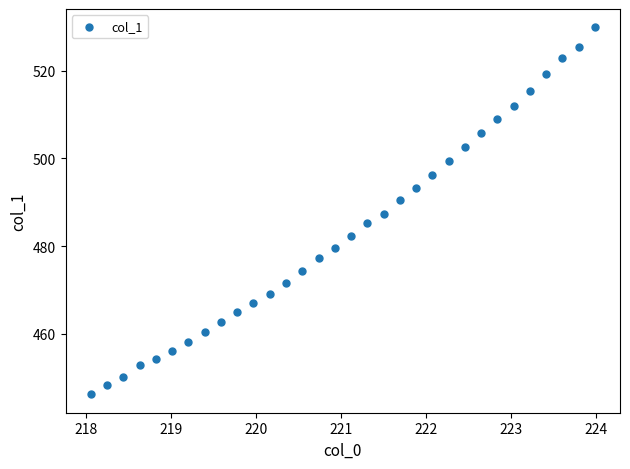

What is the range of Y values (max minus min)?

83.6